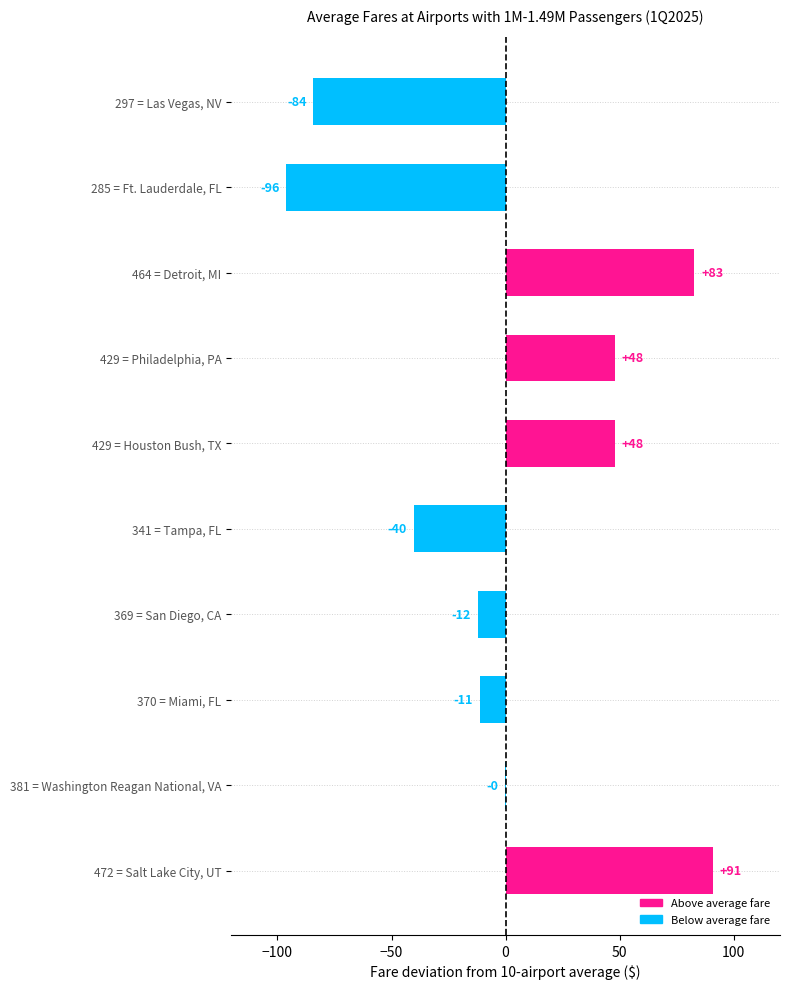

Read the value at 285 = Ft. Lauderdale, FL.

-96.2